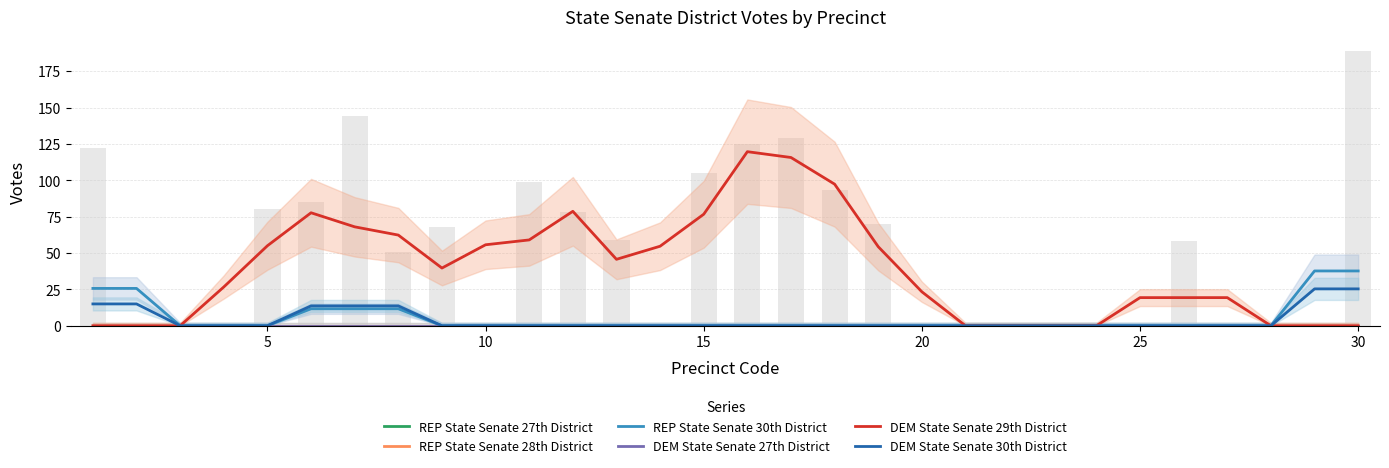

At 5, list the series in order from smallest to largest.

REP State Senate 27th District, REP State Senate 28th District, REP State Senate 30th District, DEM State Senate 27th District, DEM State Senate 30th District, DEM State Senate 29th District